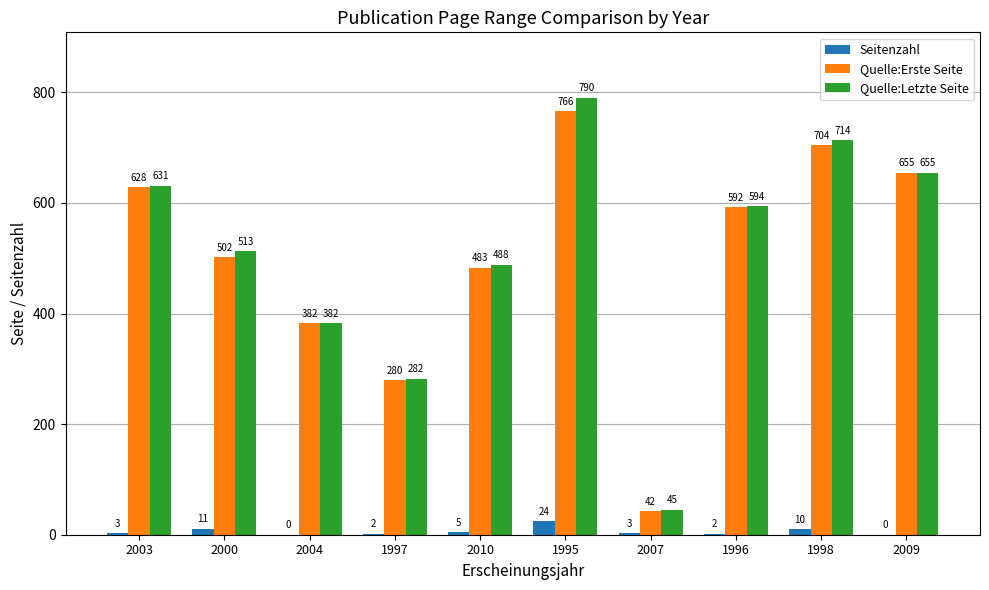

Which series has the largest total across all categories?

Quelle:Letzte Seite